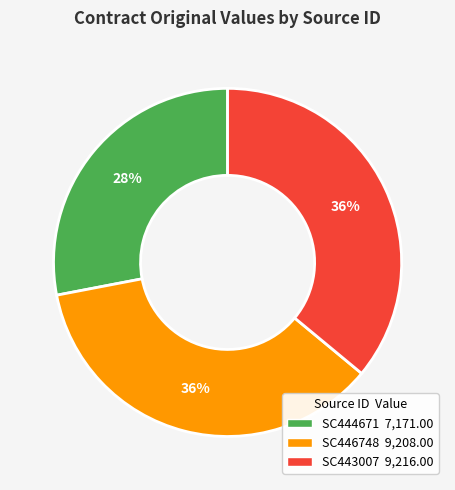

Does any single category account for the majority?

No